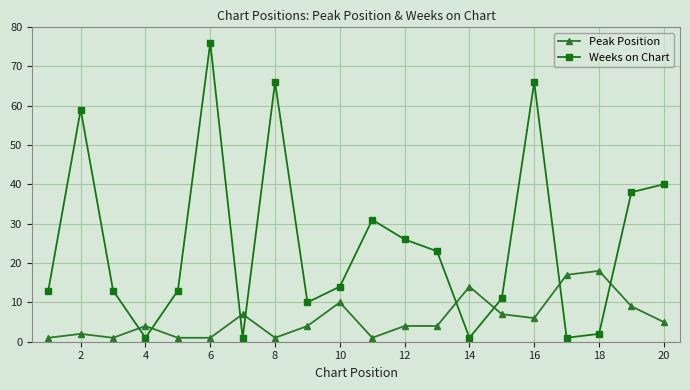

List the series in order of their peak value, highest first.

Weeks on Chart, Peak Position